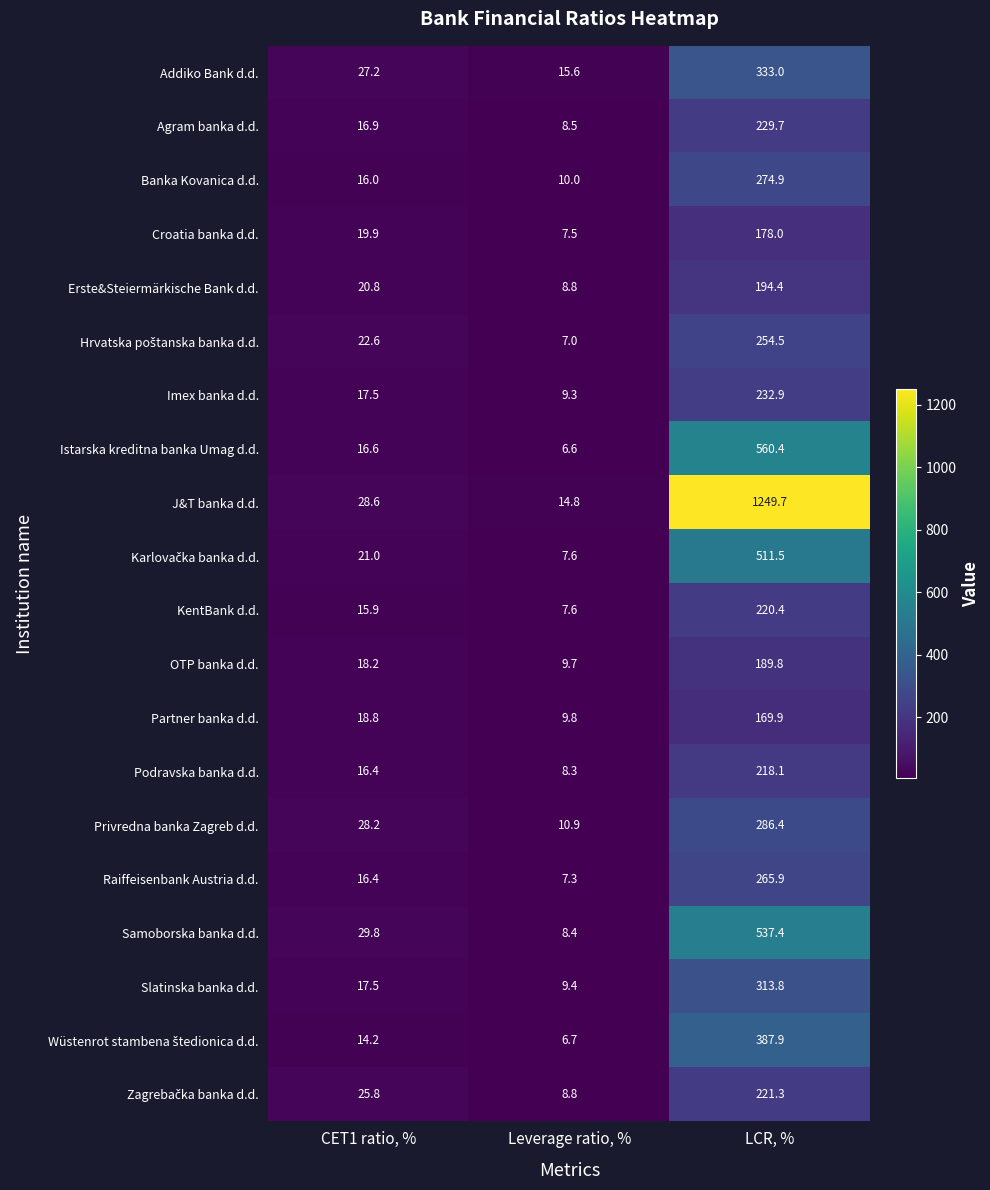

Which series has the largest range (max minus min)?

J&T banka d.d.